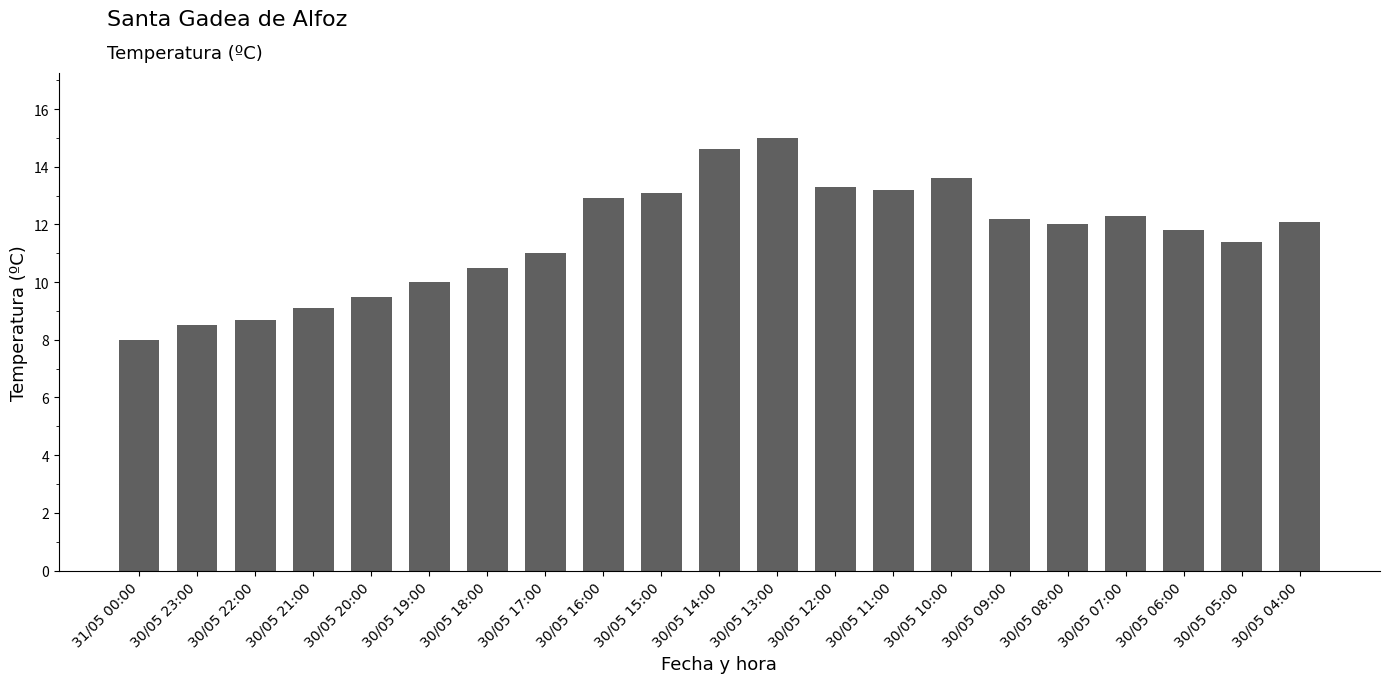

How many values are below 12?

10